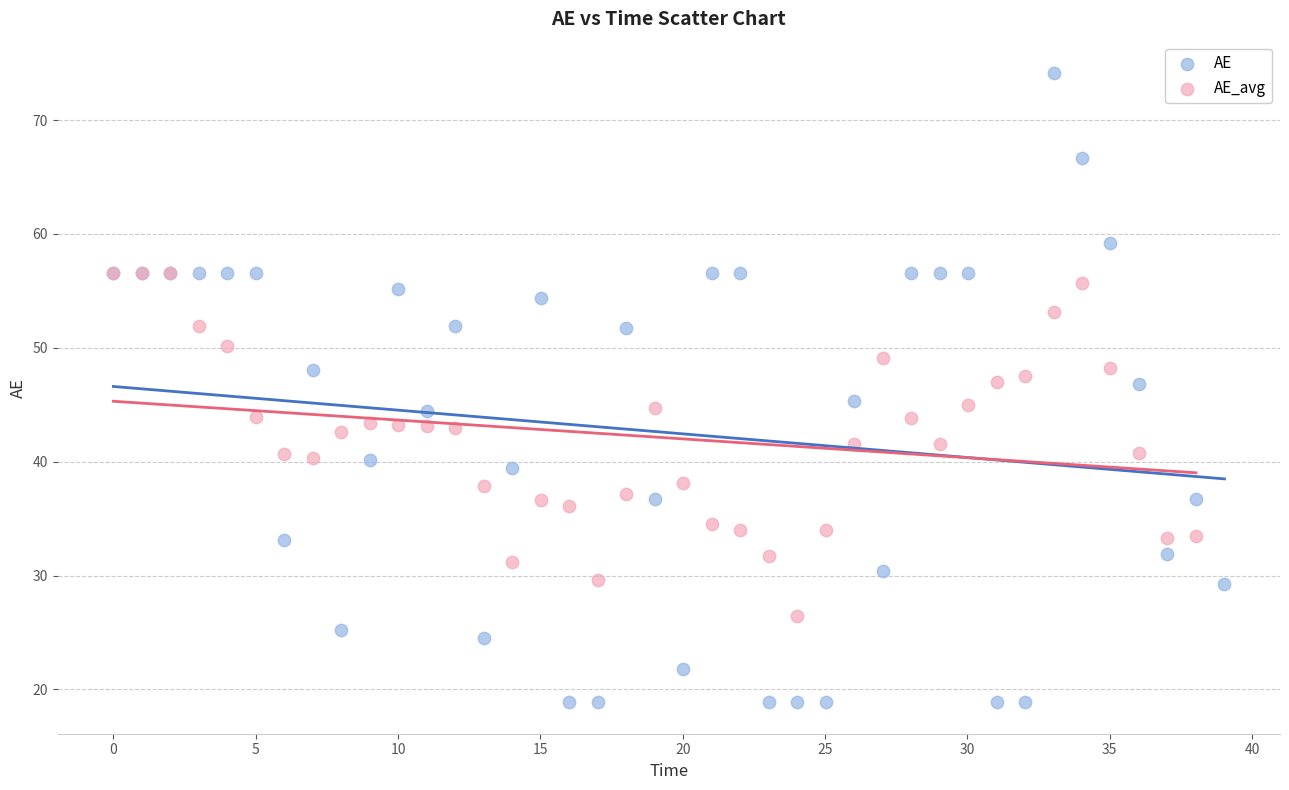

Which series has the widest spread of Y values?

AE